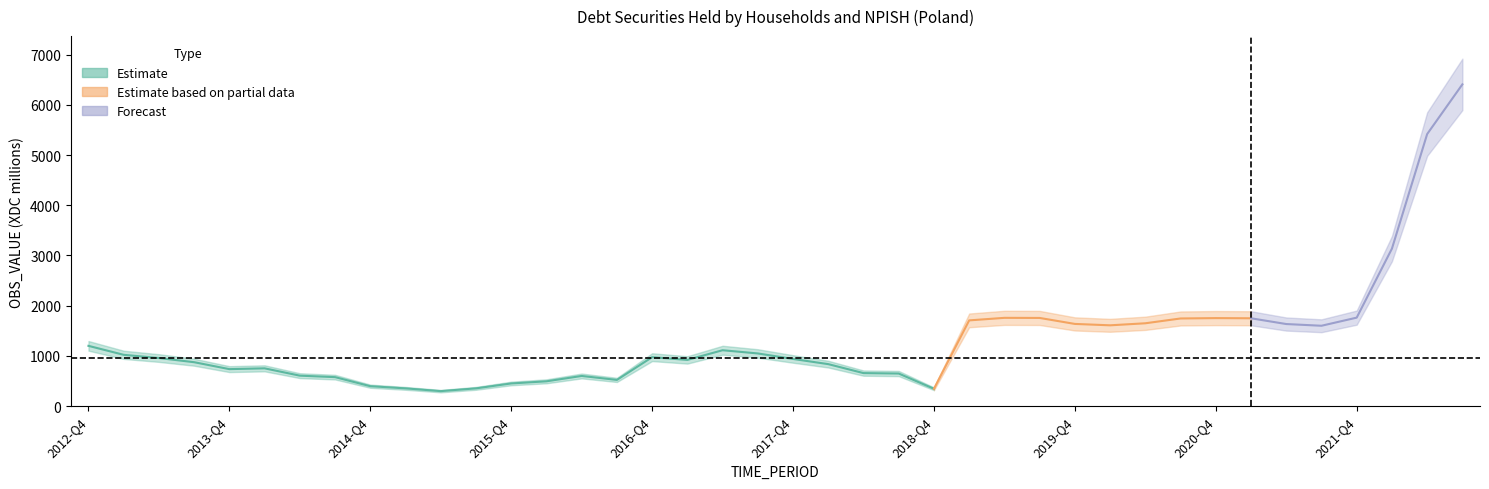

Which label corresponds to the smallest value in the chart?

2015-Q2